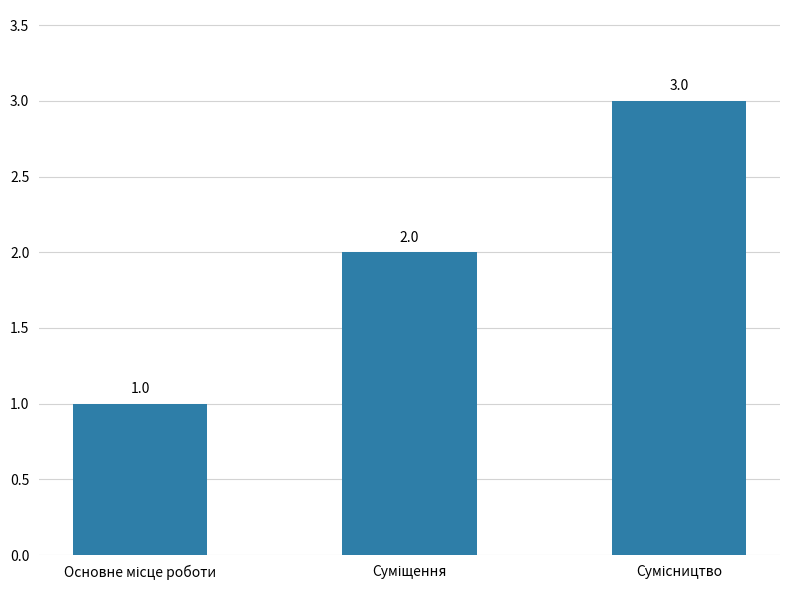

Reading right to left, transcribe all the data shown in this chart.

3	2	1